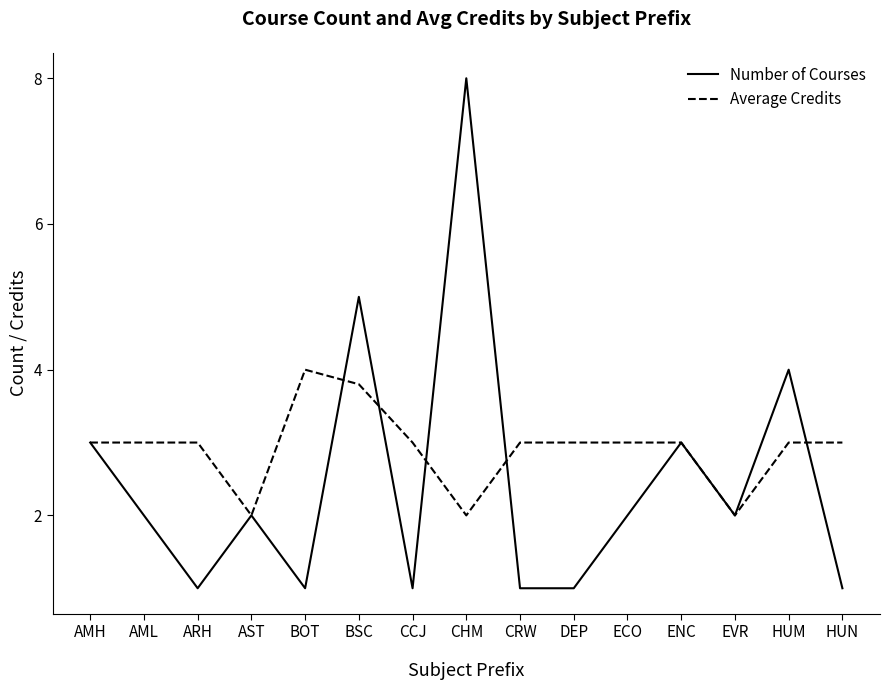

Which series has the widest spread of values?

Number of Courses